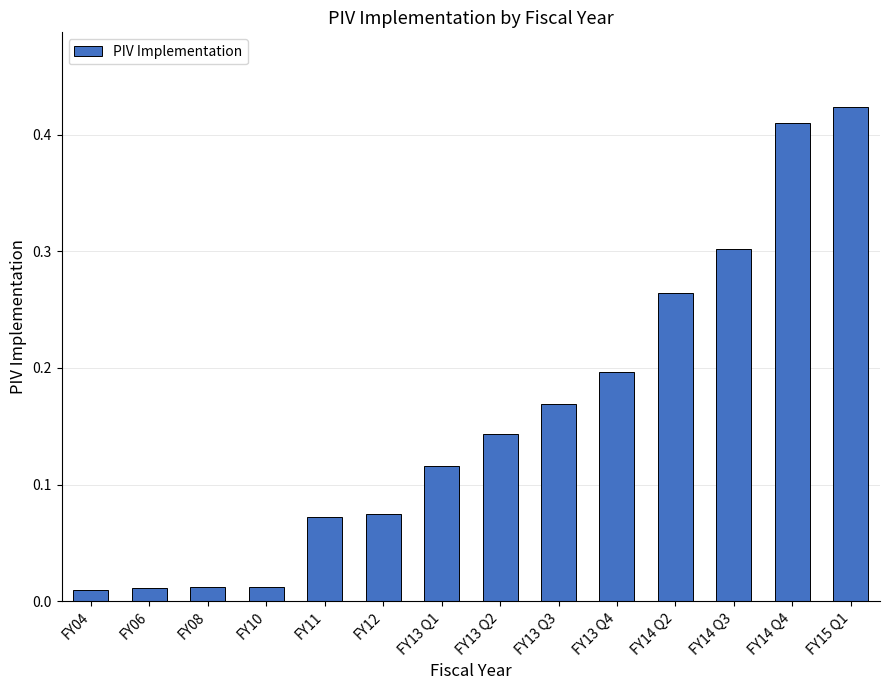

Does the chart contain stacked bars?

No